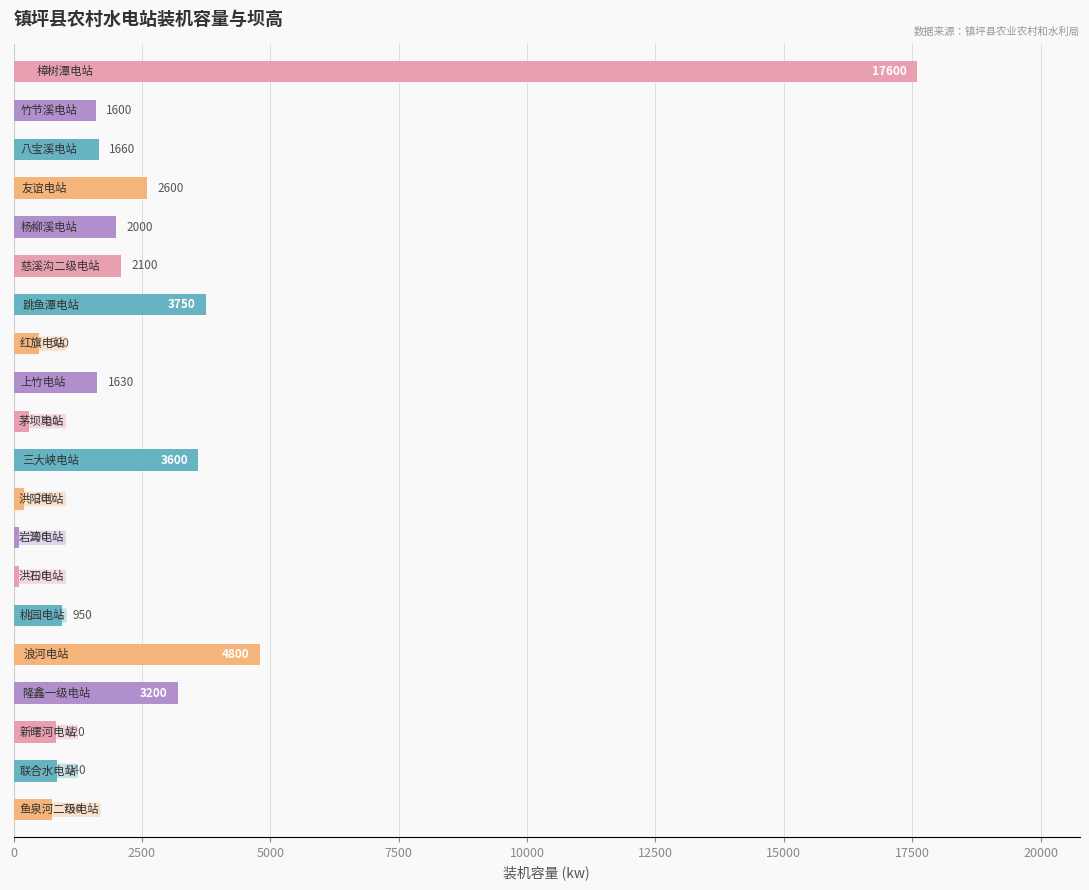

Reading top to bottom, list all the values displayed in this chart.

17600	1600	1660	2600	2000	2100	3750	500	1630	300	3600	200	100	100	950	4800	3200	820	840	750